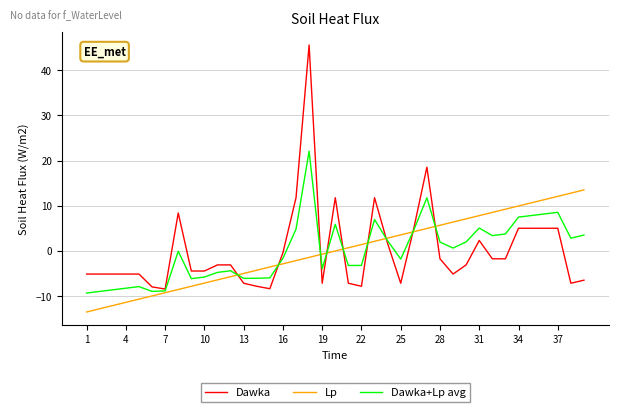

Which series has the largest range (max minus min)?

Dawka